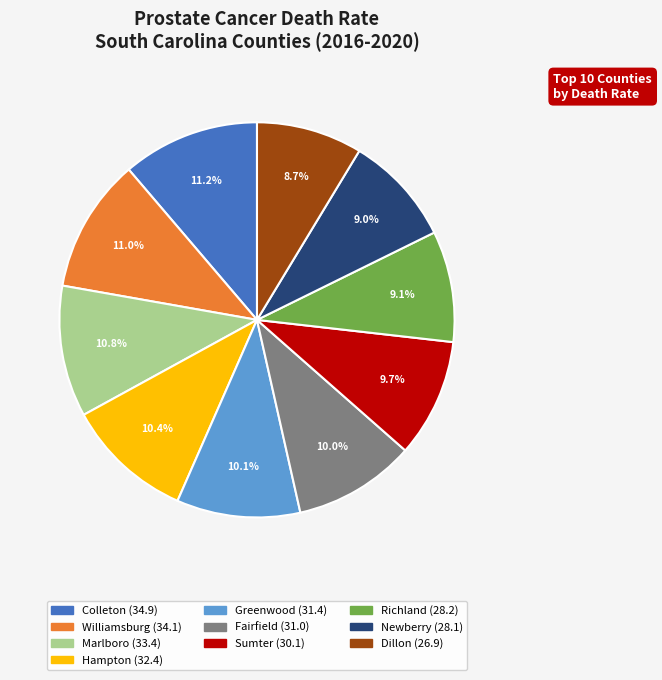

Does any single category account for the majority?

No